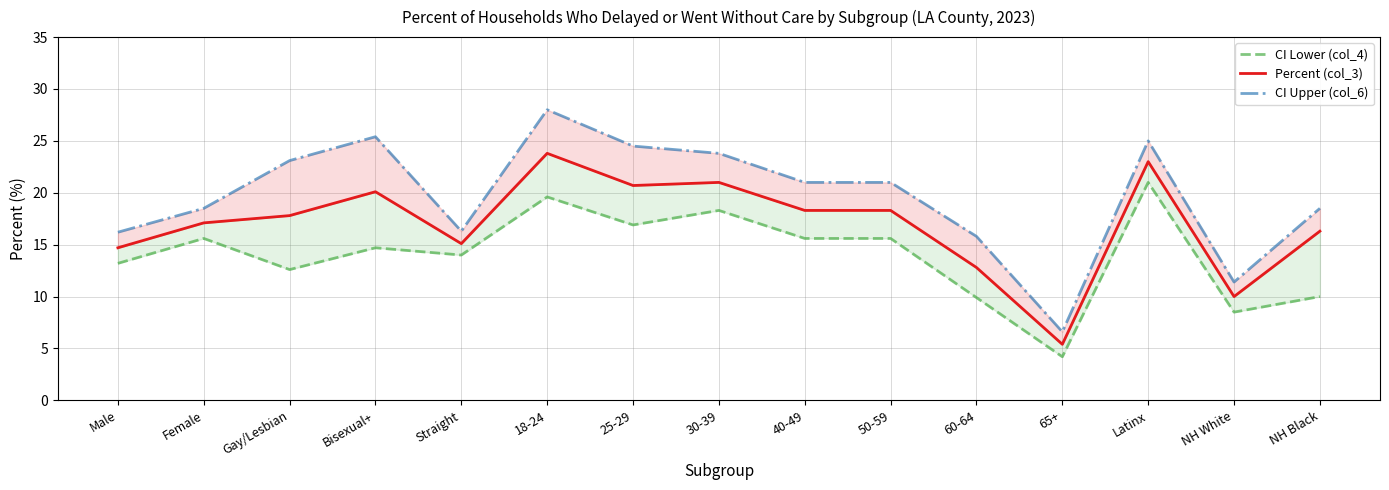

List the series in order of their overall mean, highest first.

CI Upper (col_6), Percent (col_3), CI Lower (col_4)